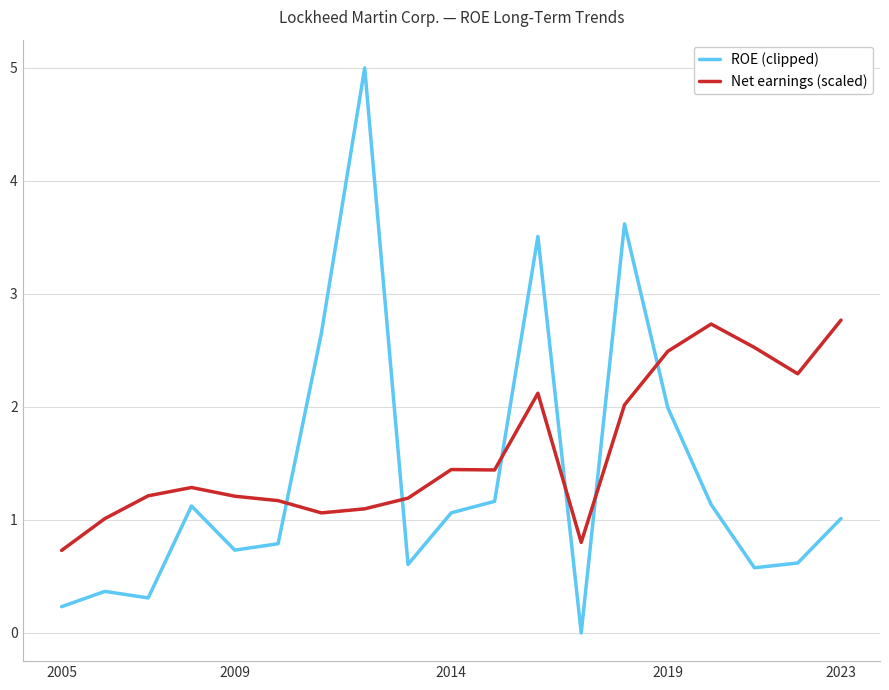

Reading left to right, what are all the values shown in this chart?

ROE (clipped): 0.2	0.4	0.3	1.1	0.7	0.8	2.7	5.0	0.6	1.1	1.2	3.5	0.0	3.6	2.0	1.1	0.6	0.6	1.0
Net earnings (scaled): 0.7	1.0	1.2	1.3	1.2	1.2	1.1	1.1	1.2	1.4	1.4	2.1	0.8	2.0	2.5	2.7	2.5	2.3	2.8